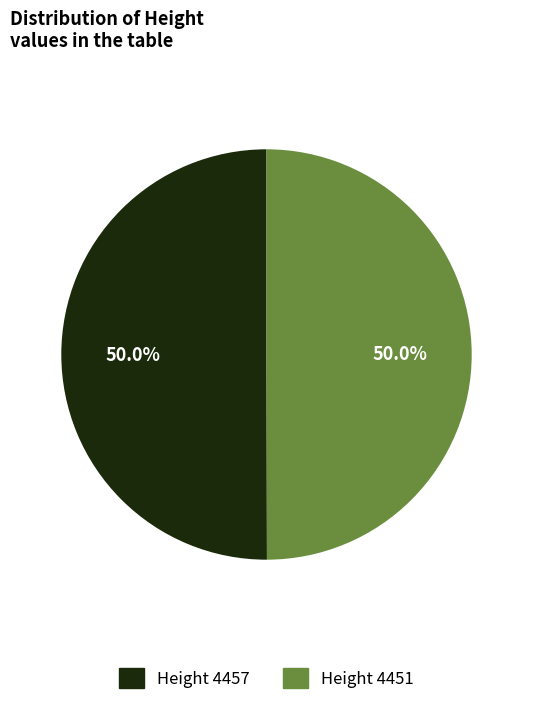

How many slices are in this pie chart?

2